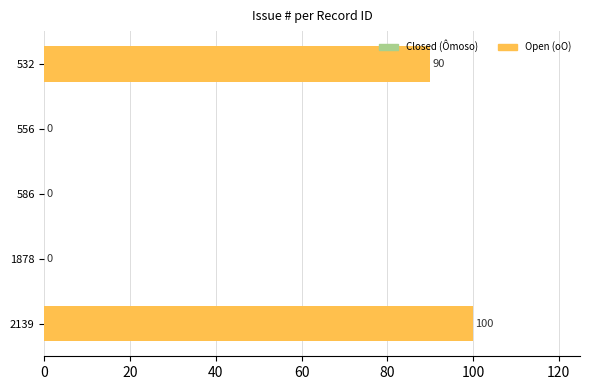

What is the sum of the values at 532 and 556?

90